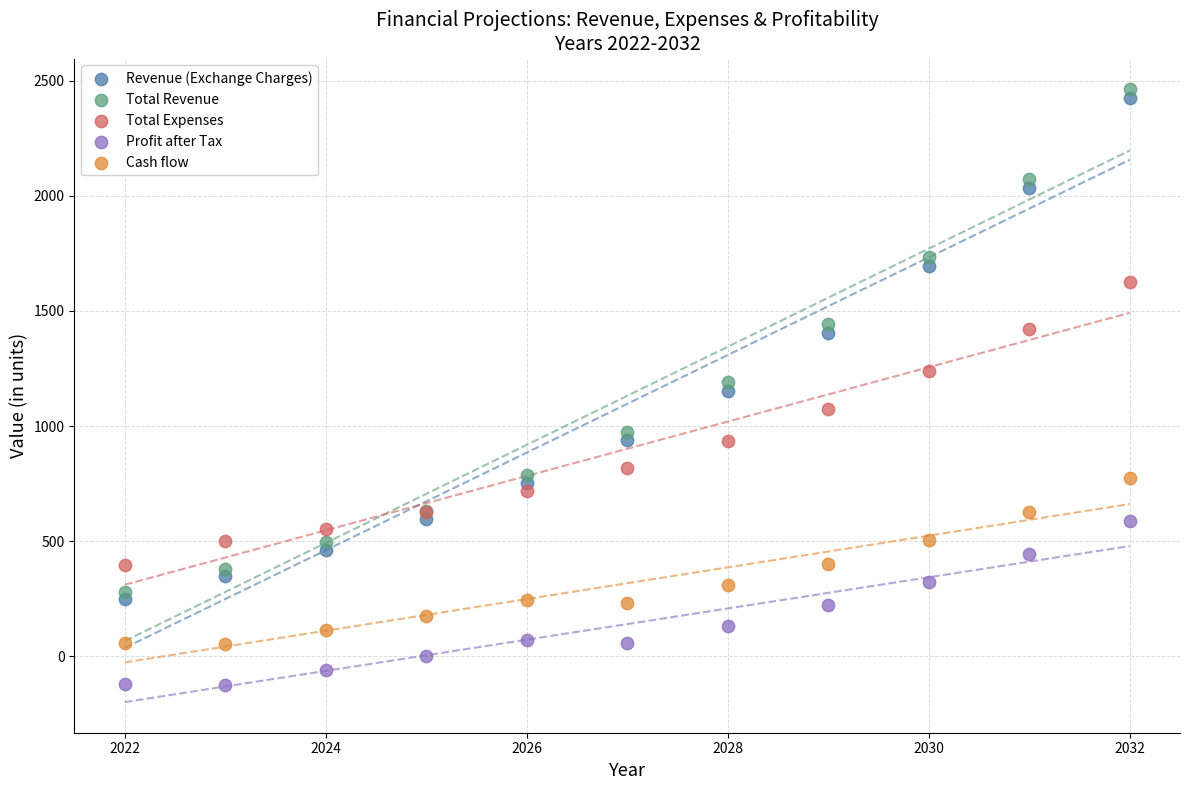

Which series reaches the minimum Y coordinate?

Profit after Tax